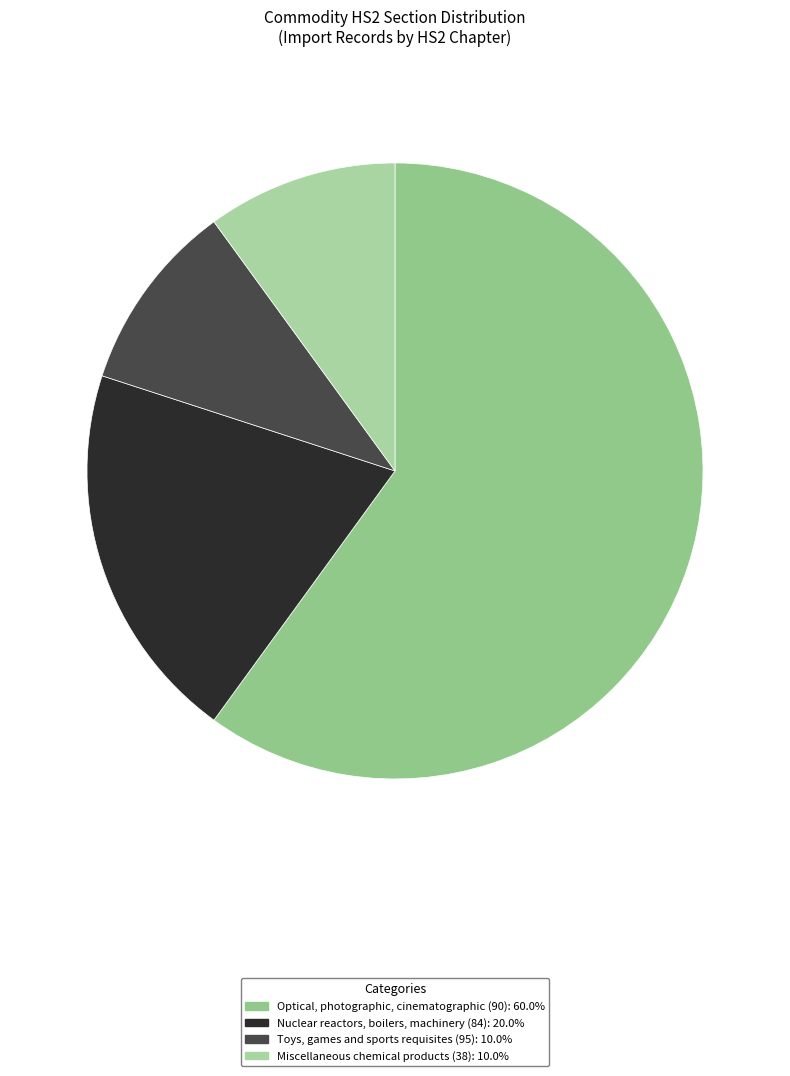

How many segments does this pie chart have?

4